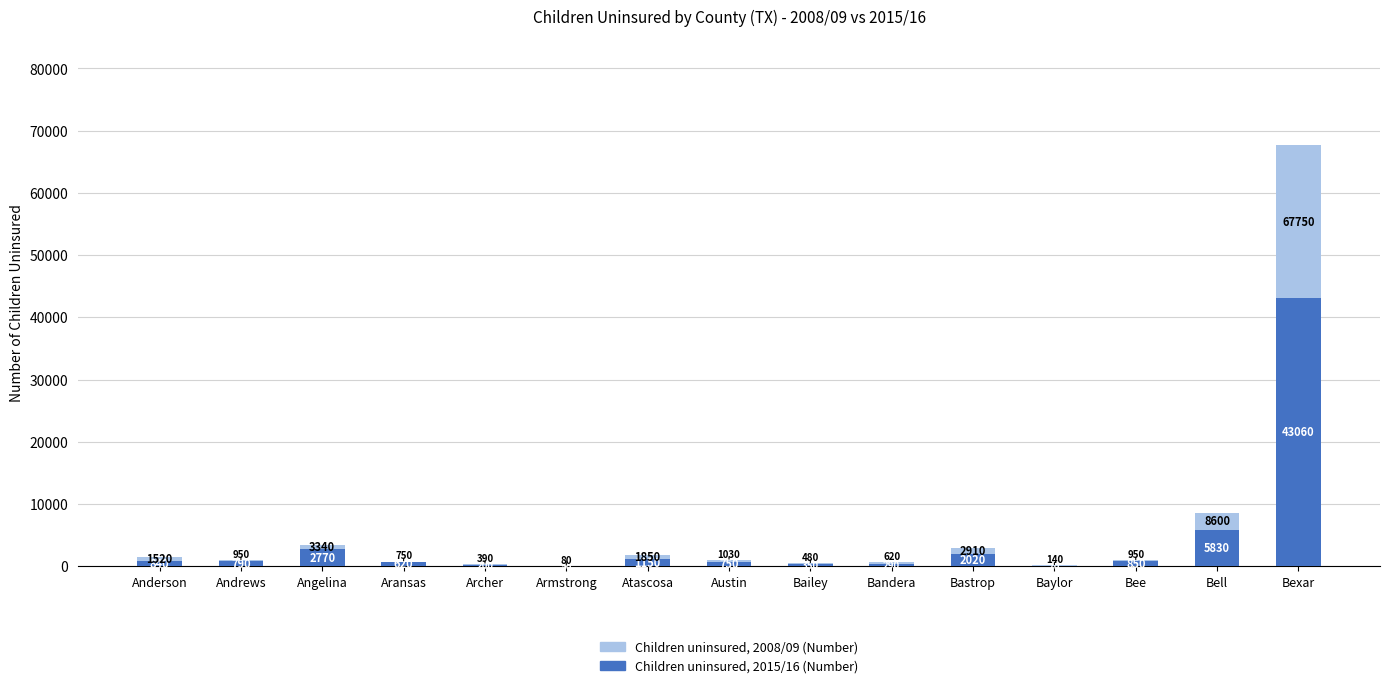

Does the chart contain stacked bars?

Yes